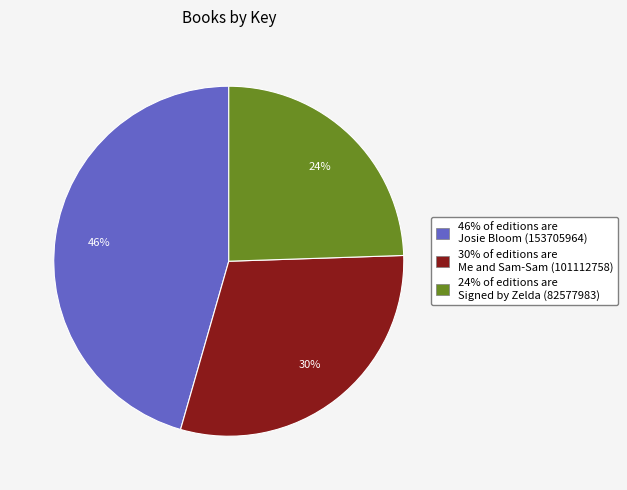

To the nearest percent, what is the average slice percentage?

33%